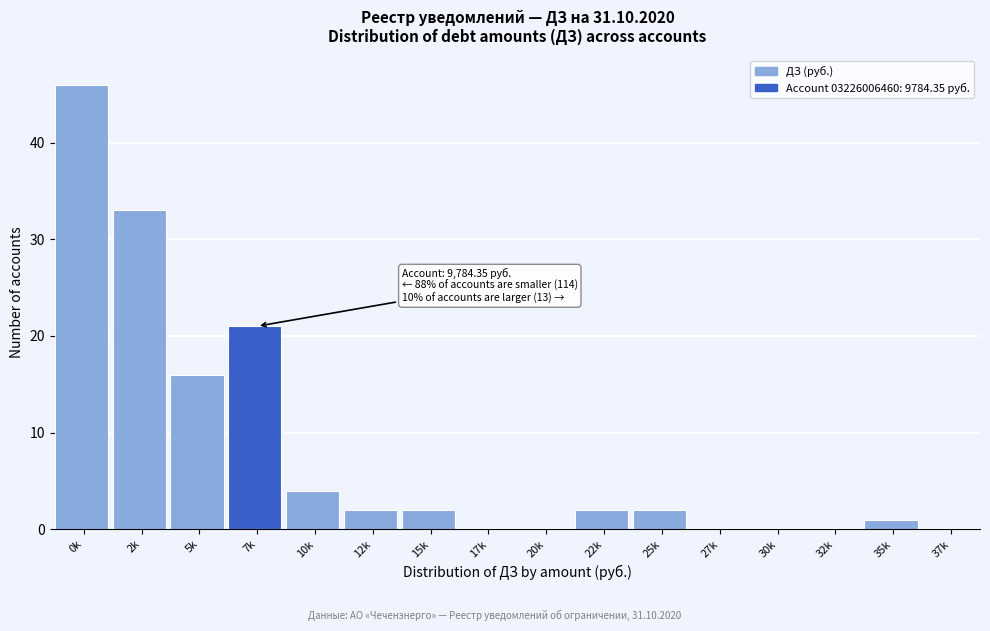

Reading right to left, extract all data points from this chart.

37k=0	35k=1	32k=0	30k=0	27k=0	25k=2	22k=2	20k=0	17k=0	15k=2	12k=2	10k=4	7k=21	5k=16	2k=33	0k=46